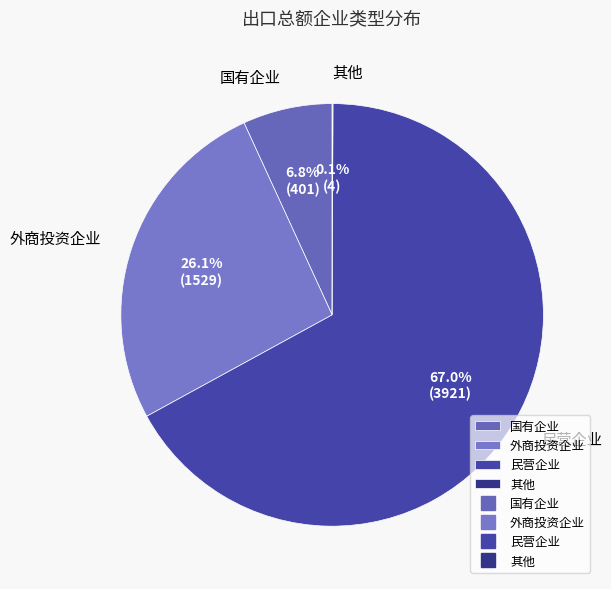

Is it true that 民营企业 is 74% of the pie?

False